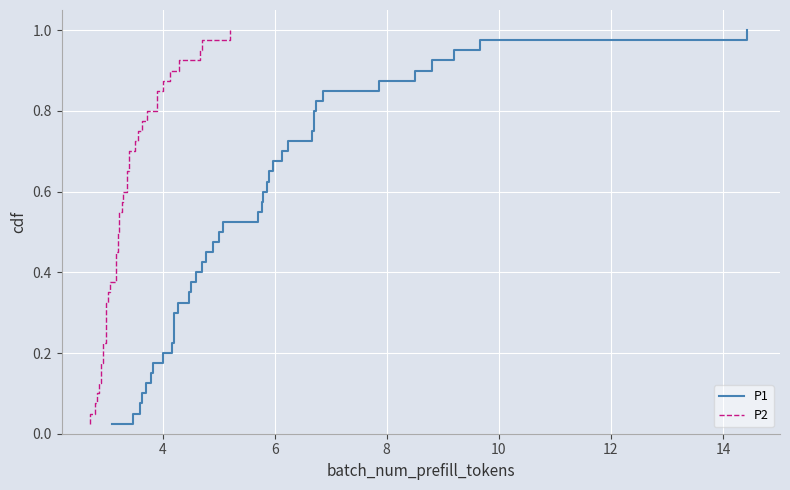

List the series in order of their peak value, lowest first.

P1, P2